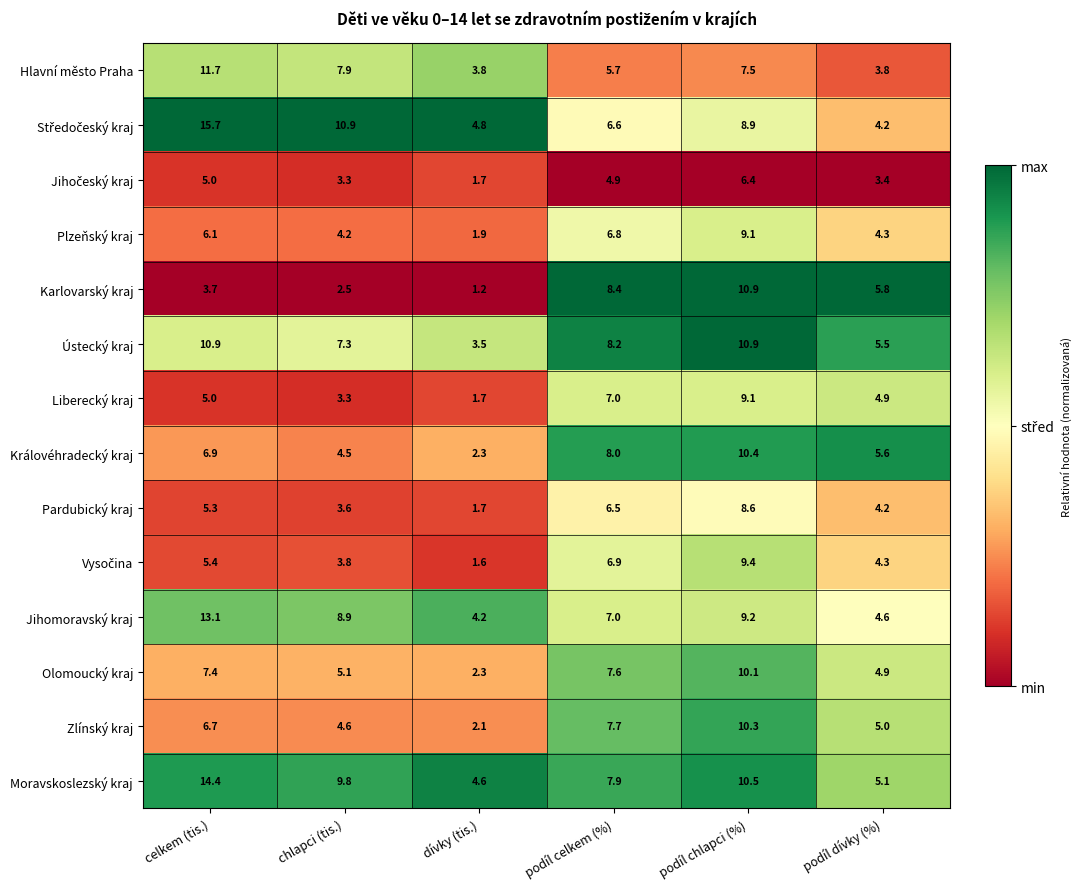

The Moravskoslezský kraj series shows 3.1 at chlapci (tis.). True or false?

False